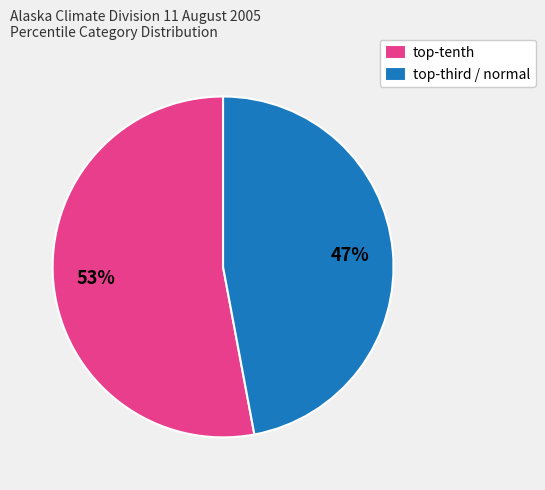

To the nearest percent, what is the average slice percentage?

50%